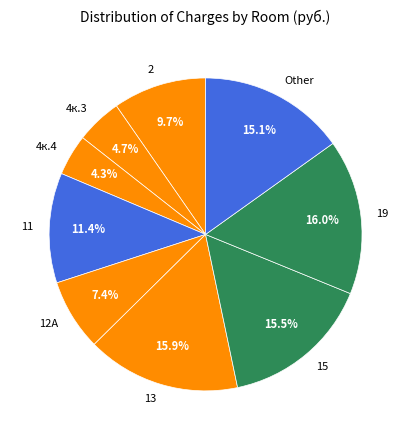

Between 2 and 15, which is larger?

15